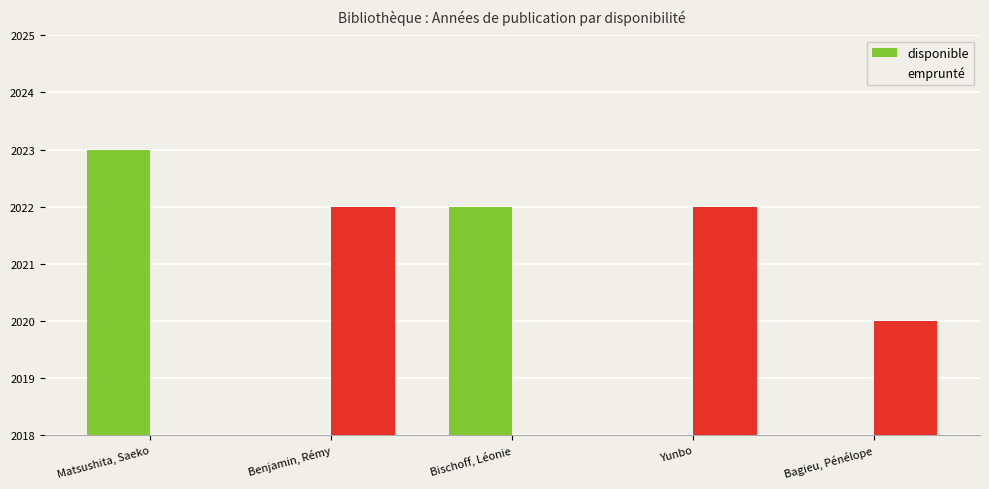

What is the label of the 3rd bar from the left?

Bischoff, Léonie